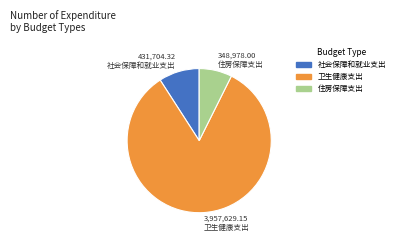

Rank the categories by value from lowest to highest.

住房保障支出, 社会保障和就业支出, 卫生健康支出